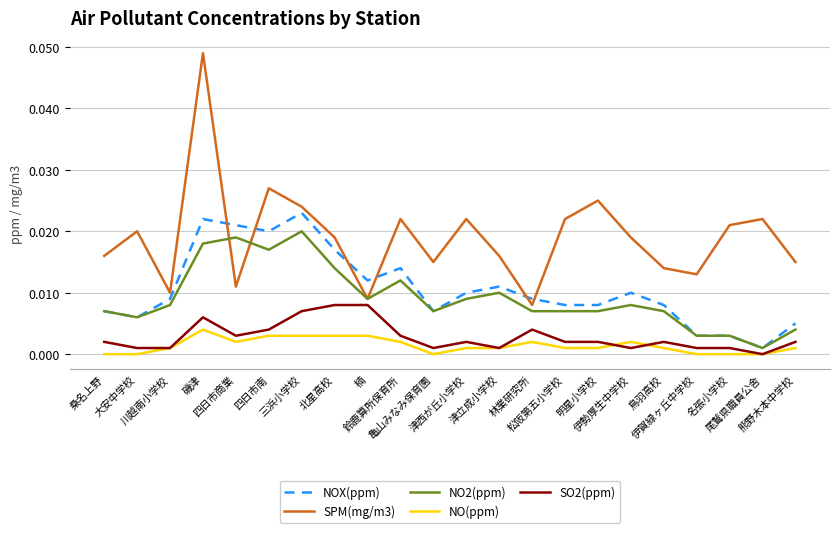

Rank the series at 三浜小学校 from highest to lowest value.

SPM(mg/m3), NOX(ppm), NO2(ppm), SO2(ppm), NO(ppm)